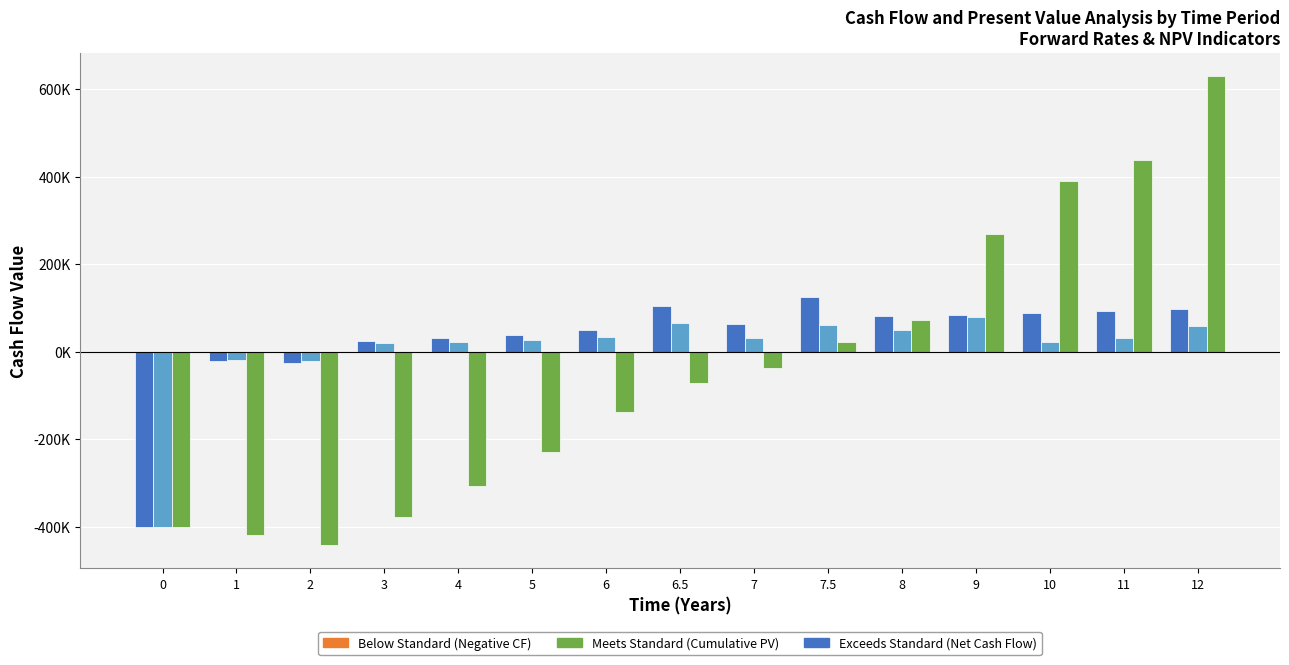

What is the label of the 11th bar from the right?

4